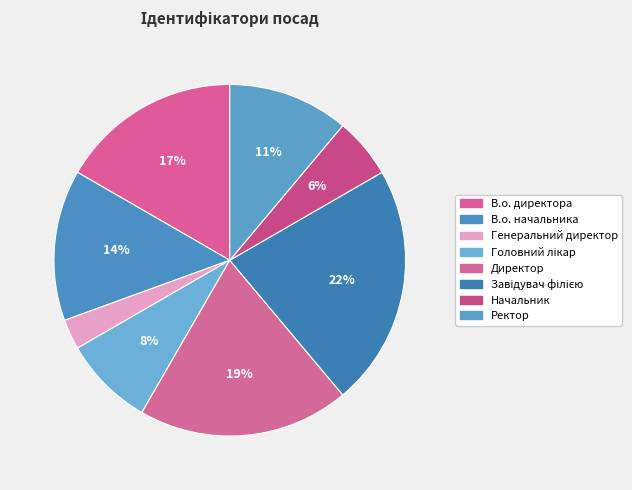

What portion of the pie excludes Начальник?

94.4%